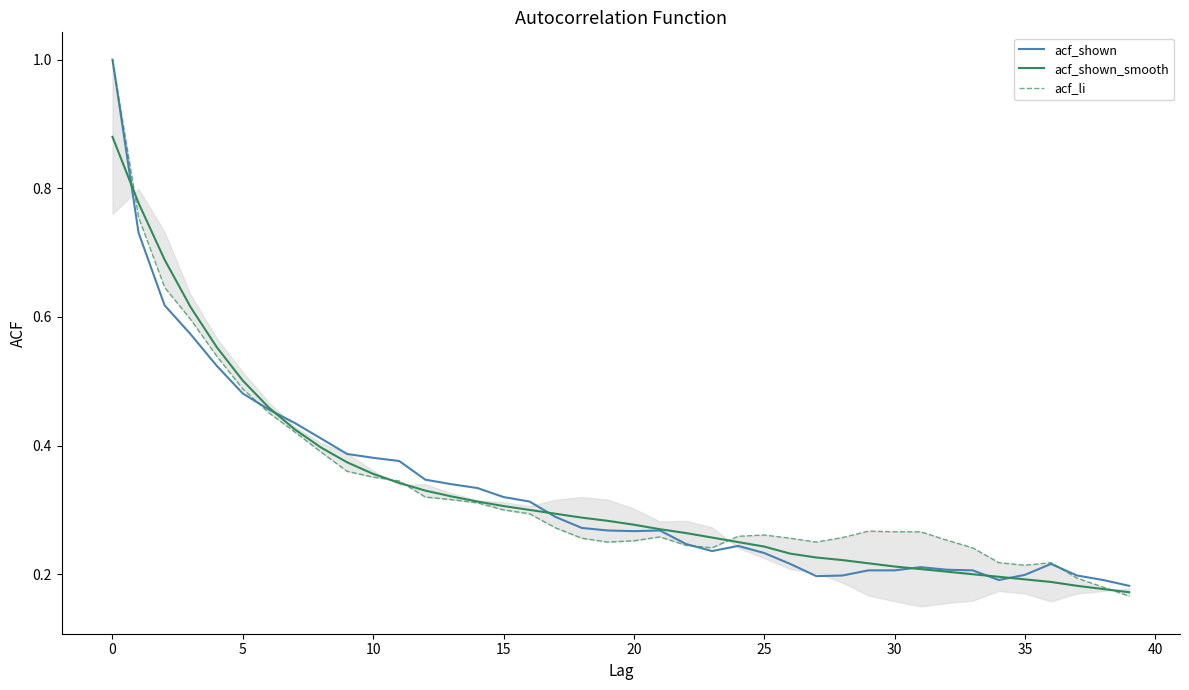

How many interior local valleys does the acf_shown series have?

4